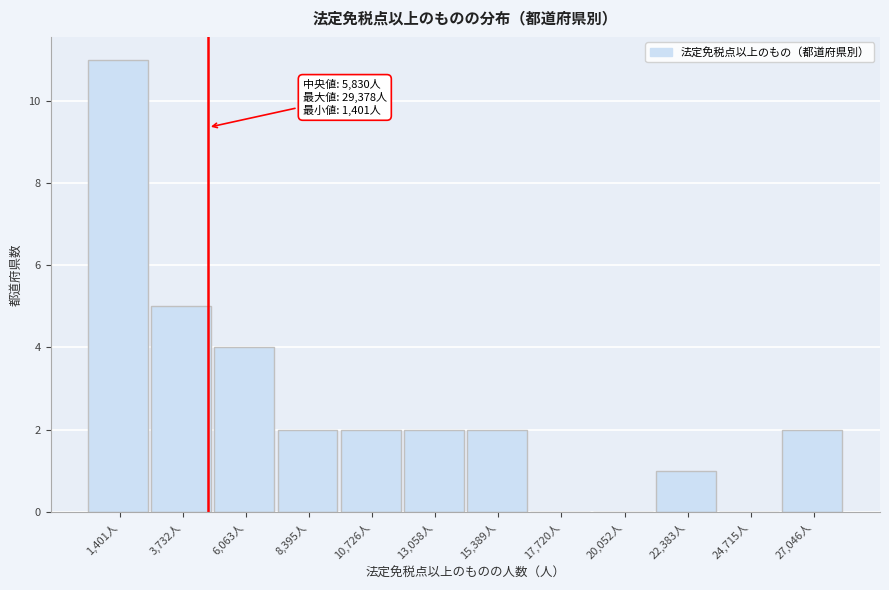

Reading right to left, list all the values displayed in this chart.

27,046人=2	24,715人=0	22,383人=1	20,052人=0	17,720人=0	15,389人=2	13,058人=2	10,726人=2	8,395人=2	6,063人=4	3,732人=5	1,401人=11